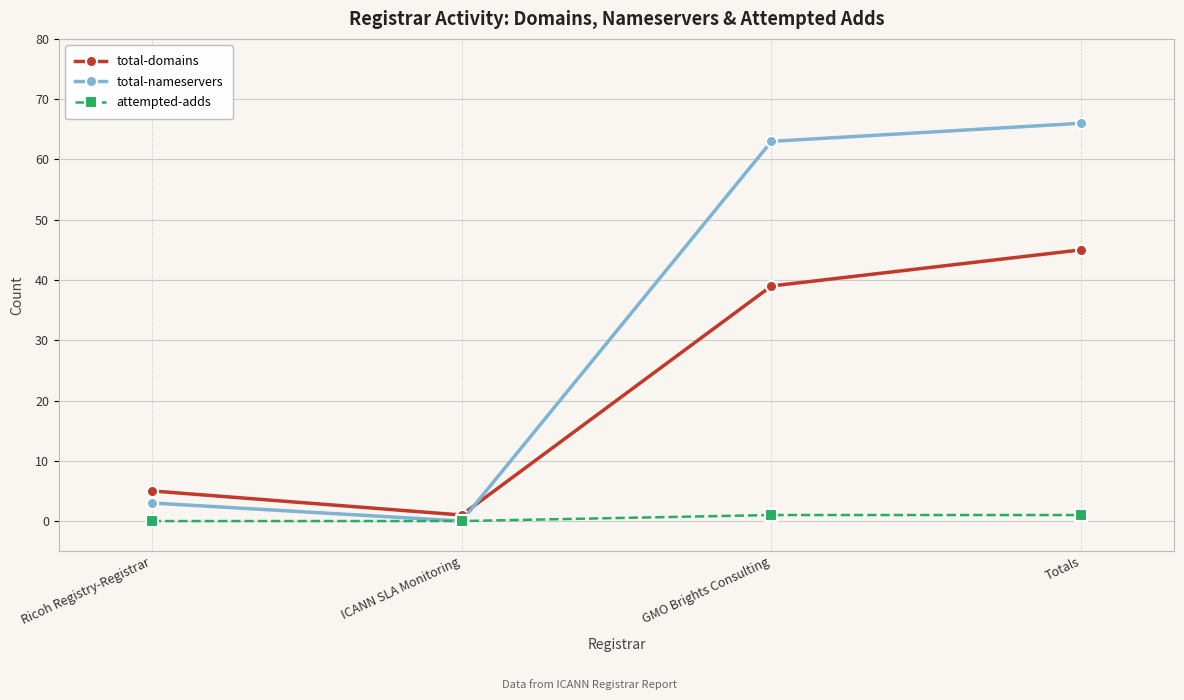

Reading left to right, list all the values displayed in this chart.

total-domains: 5	1	39	45
total-nameservers: 3	0	63	66
attempted-adds: 0	0	1	1